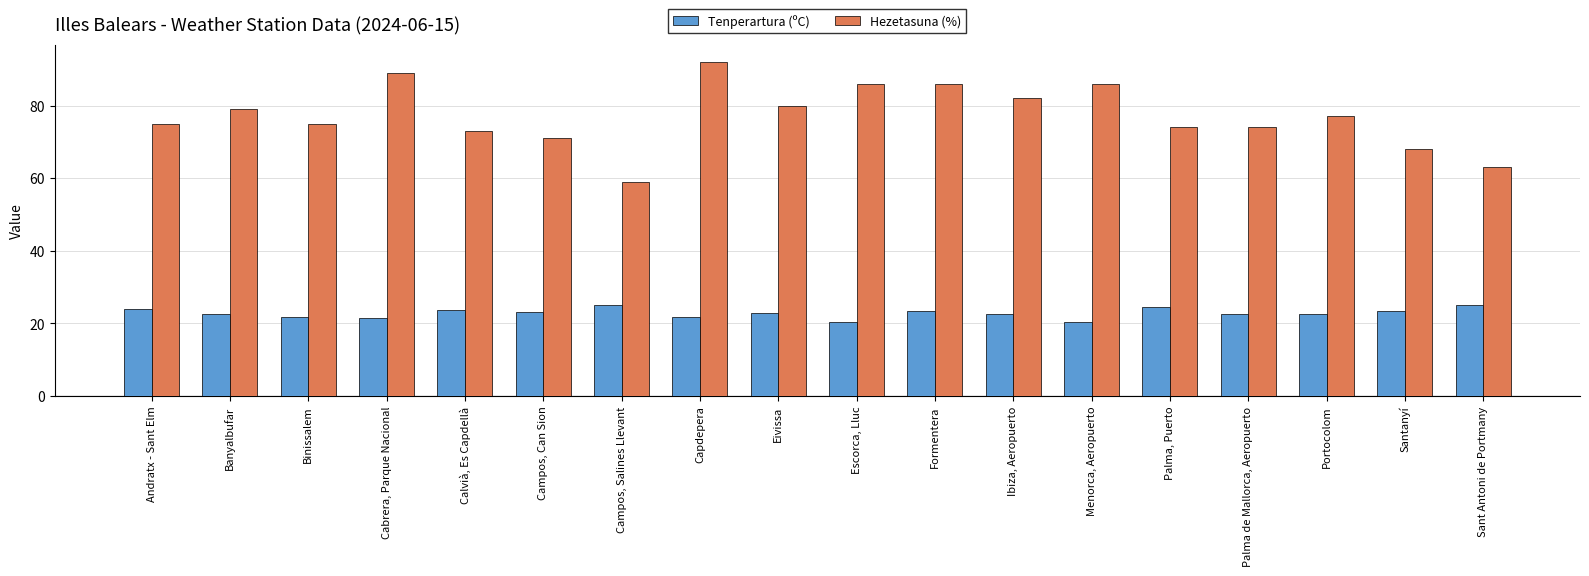

Which series has the widest spread of values?

Hezetasuna (%)